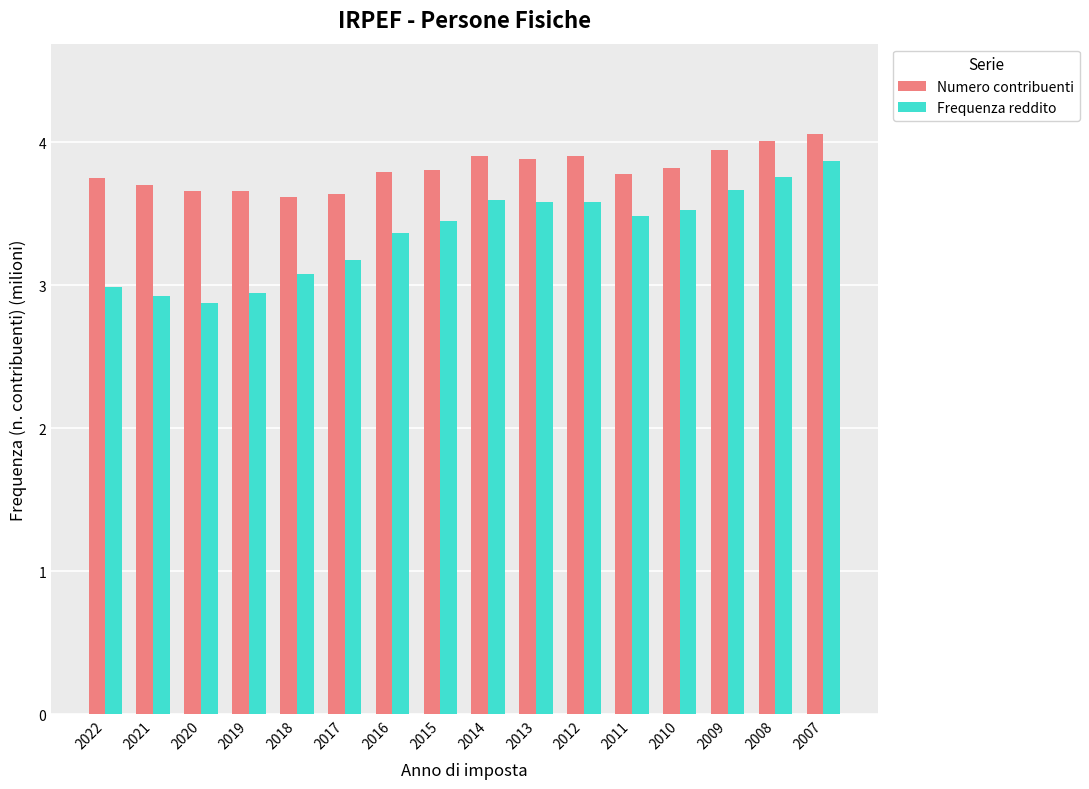

What is the difference between the Frequenza reddito values at 2015 and 2014?

0.1